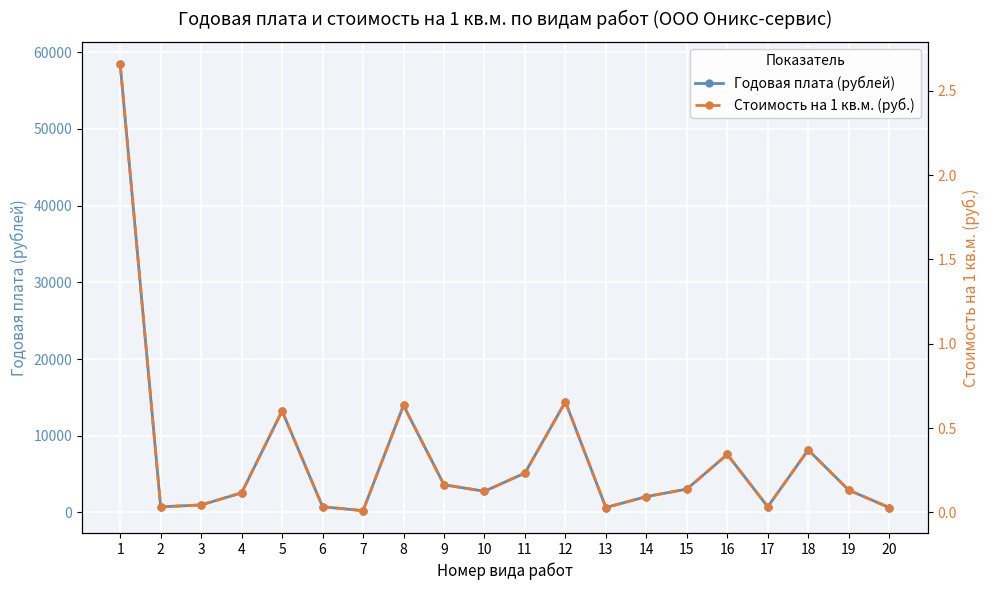

What is the difference between the maximum and second lowest values in the Годовая плата (рублей) series?

57778.3